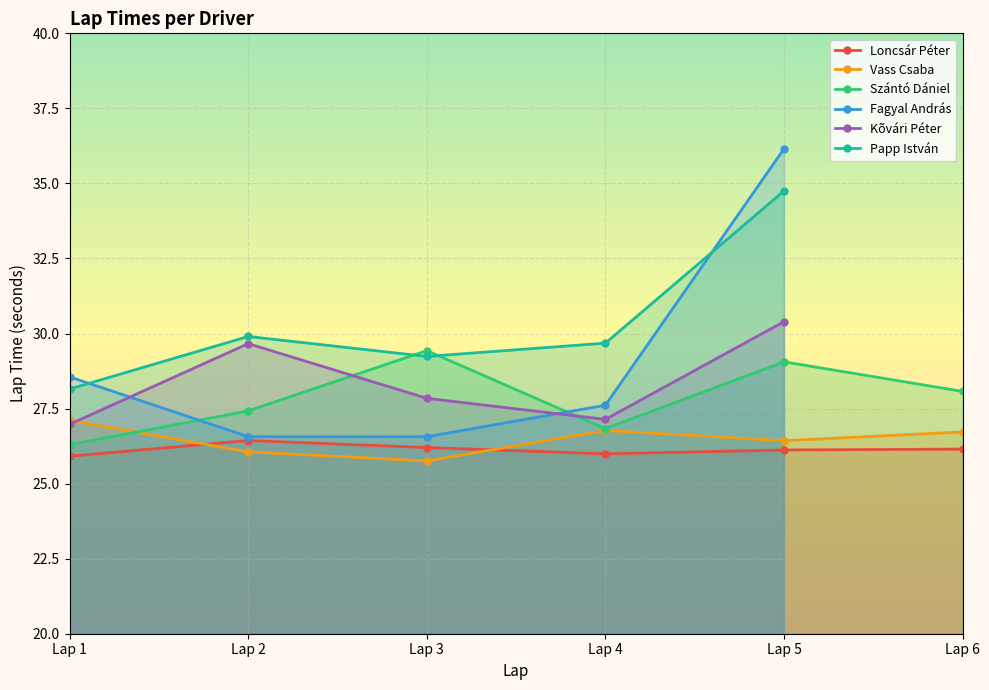

What is the difference between the Vass Csaba values at Lap 1 and Lap 2?

1.1